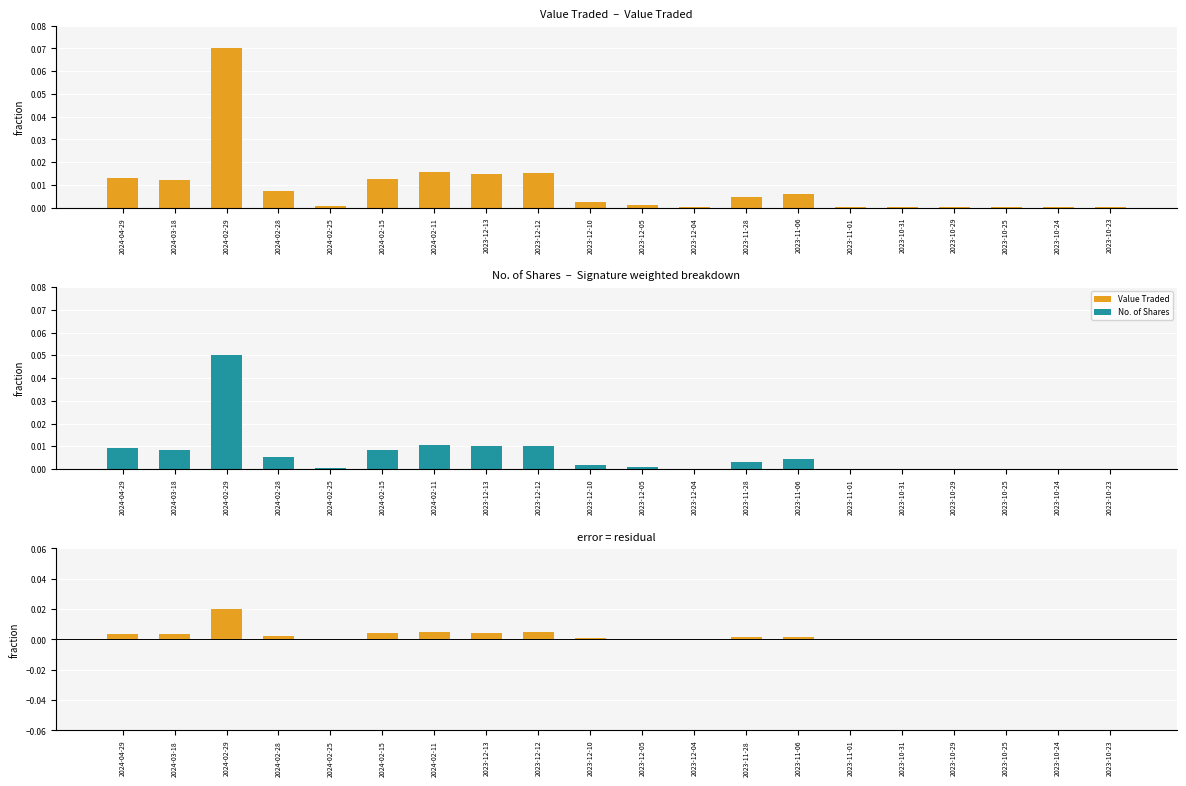

List the series in order of their peak value, highest first.

Value Traded, No. of Shares, Difference (Value Traded - No. of Shares)